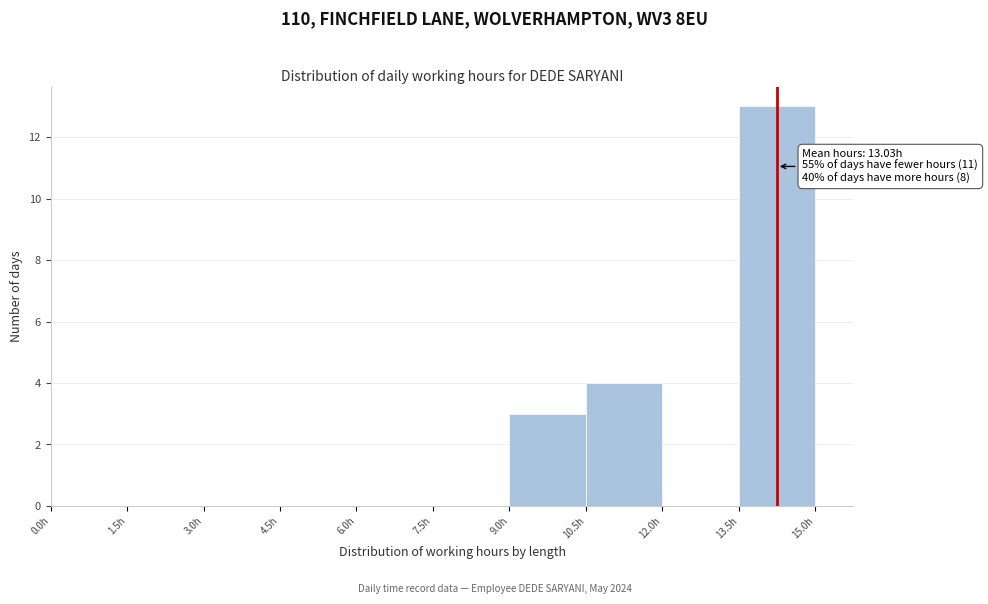

Which range on the x-axis has the tallest bar?

13.5 to 15.0